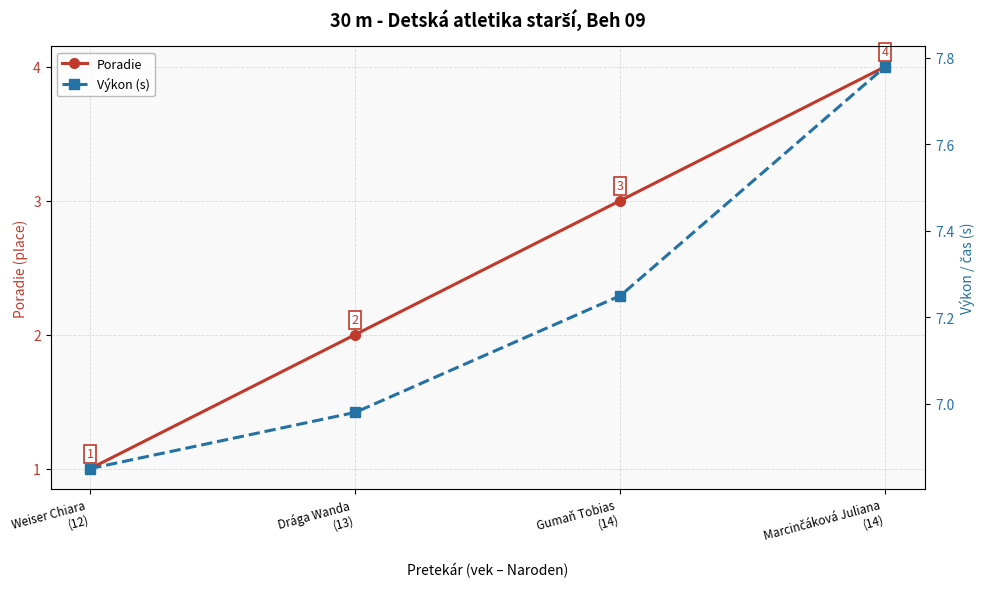

True or false: Výkon (s) has more than 2 interior local peaks.

False